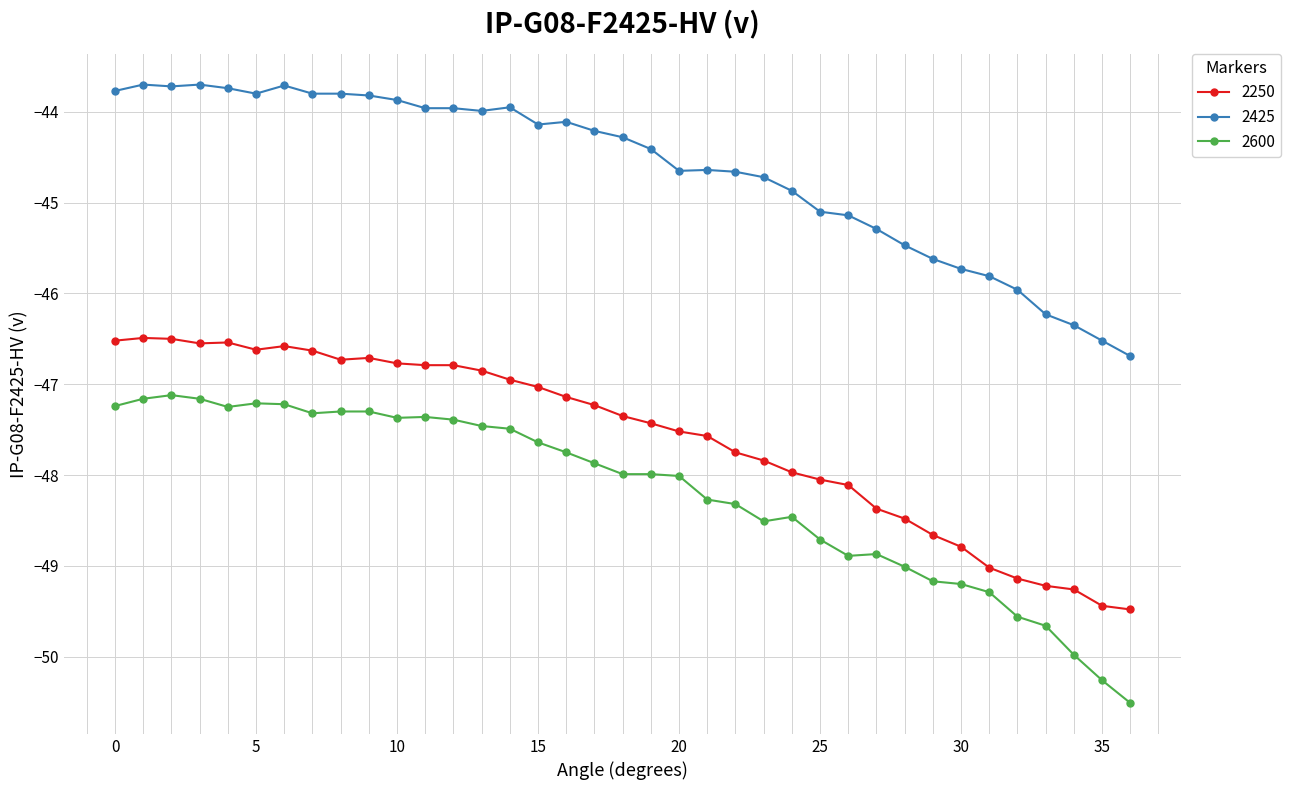

Which series has the widest spread of values?

2600